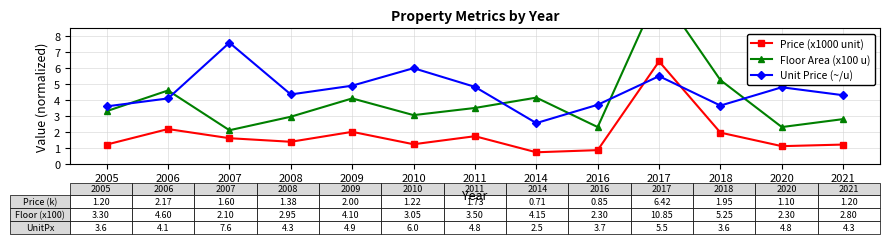

How many times do Price (x1000 unit) and Unit Price (~/u) cross each other?

2